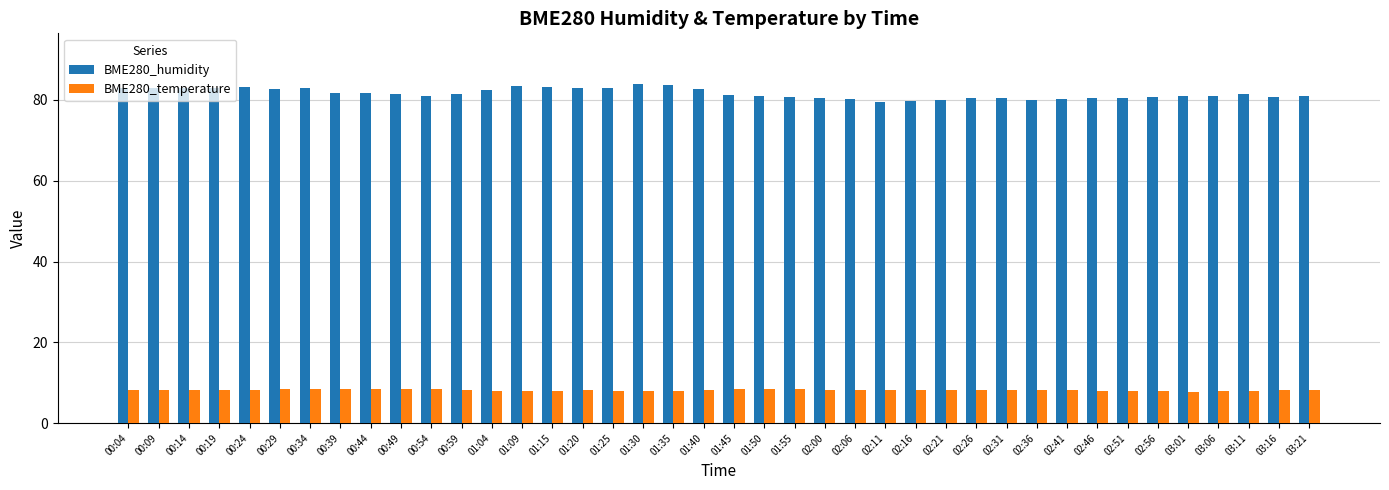

The BME280_humidity series shows 128.8 at 02:26. True or false?

False